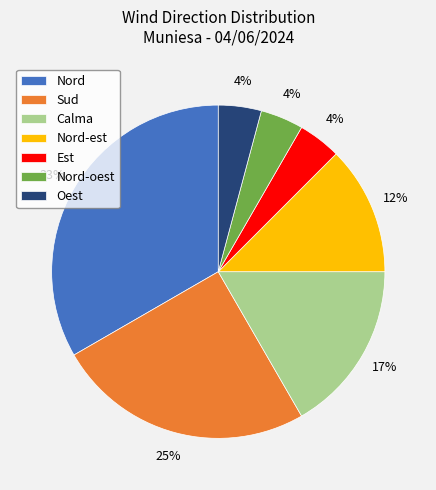

How many segments does this pie chart have?

7